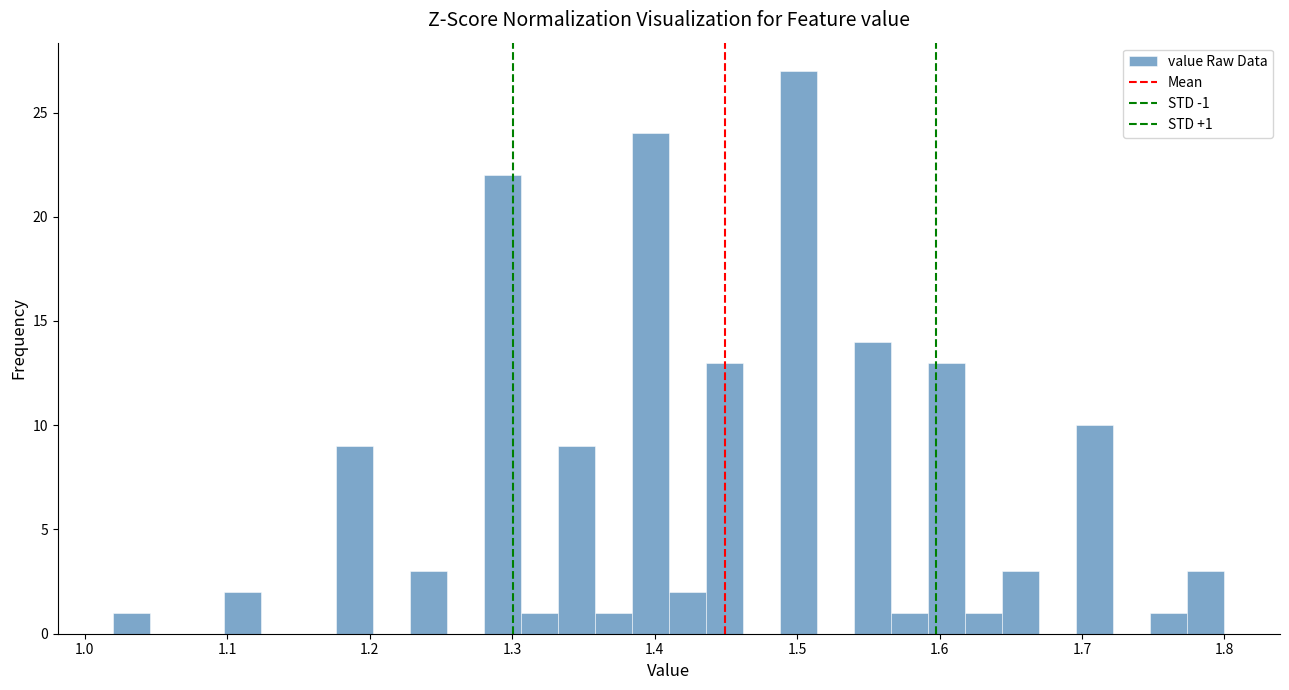

Read against the x-axis, roughly where is the centre of the tallest bar?

1.50